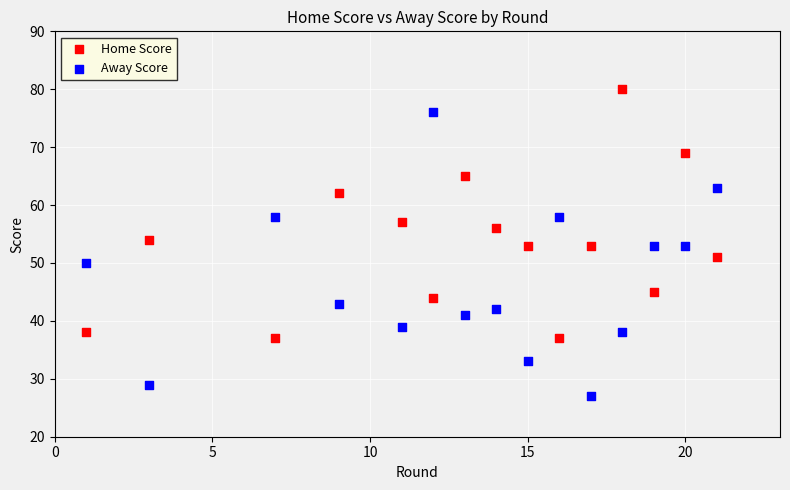

Which series contains the lowest Y value?

Away Score